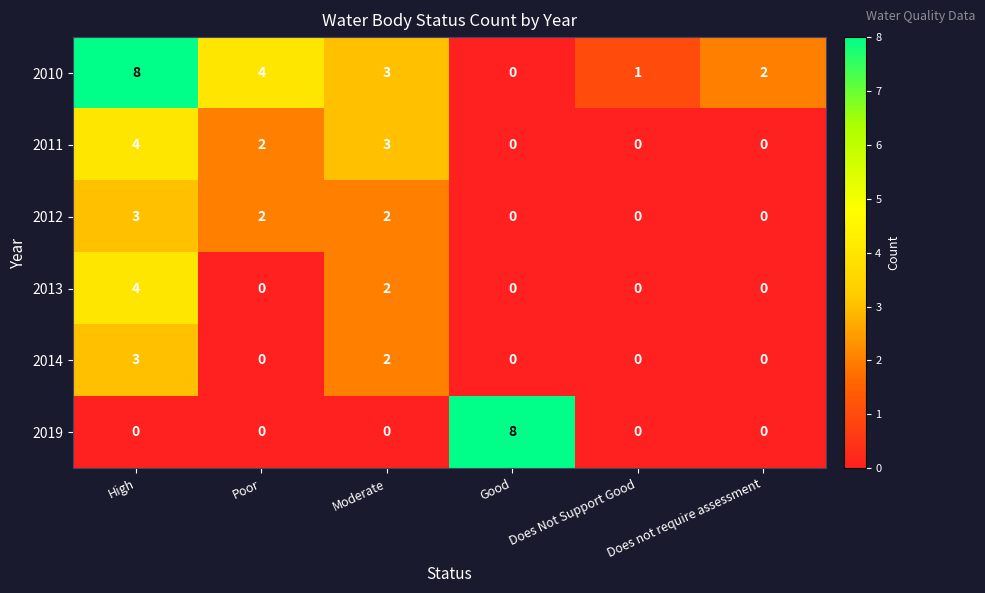

Count the 2012 values in the range 0 to 2.

5